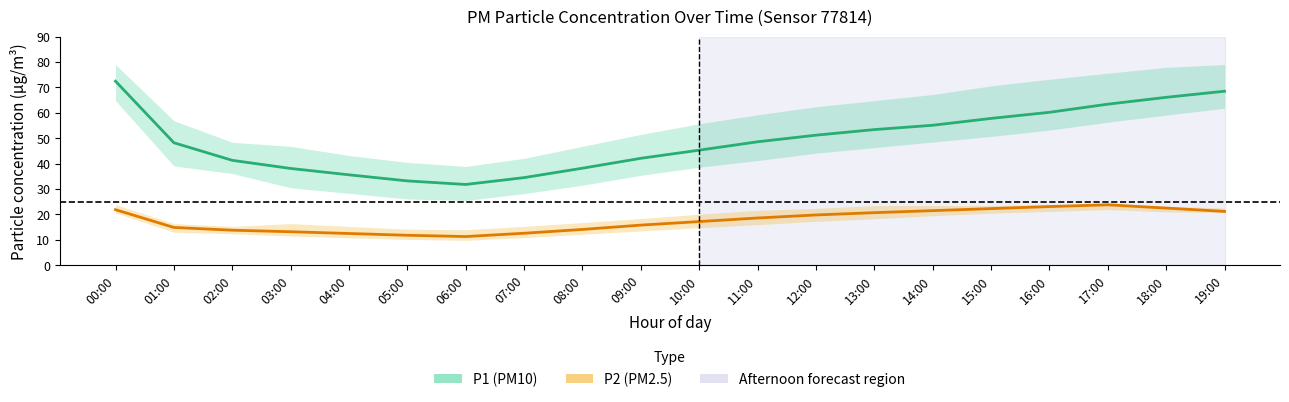

Does the chart have visible grid lines?

No